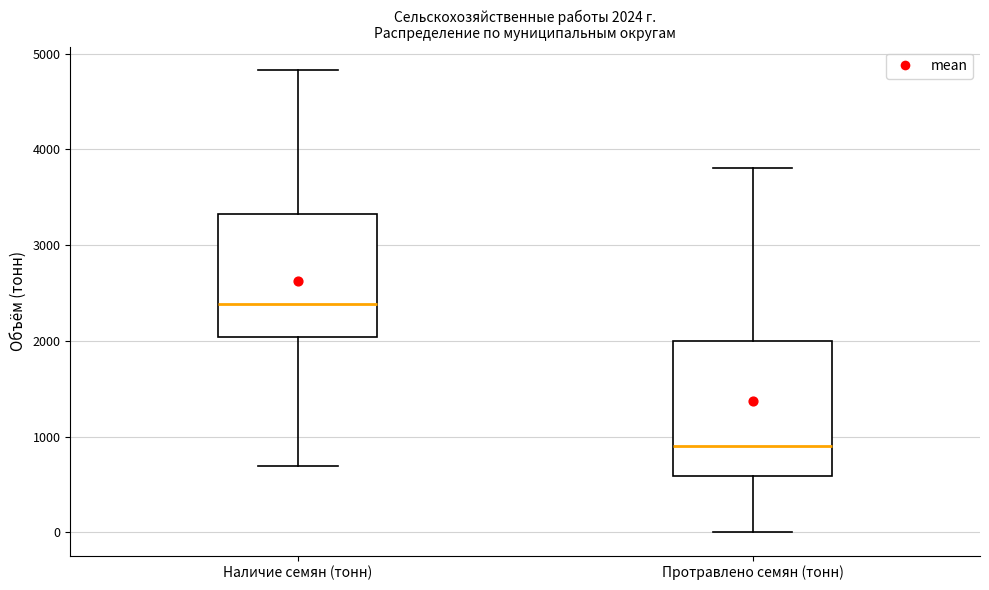

Which box is the tallest, from its lower edge to its upper edge?

Протравлено семян (тонн)